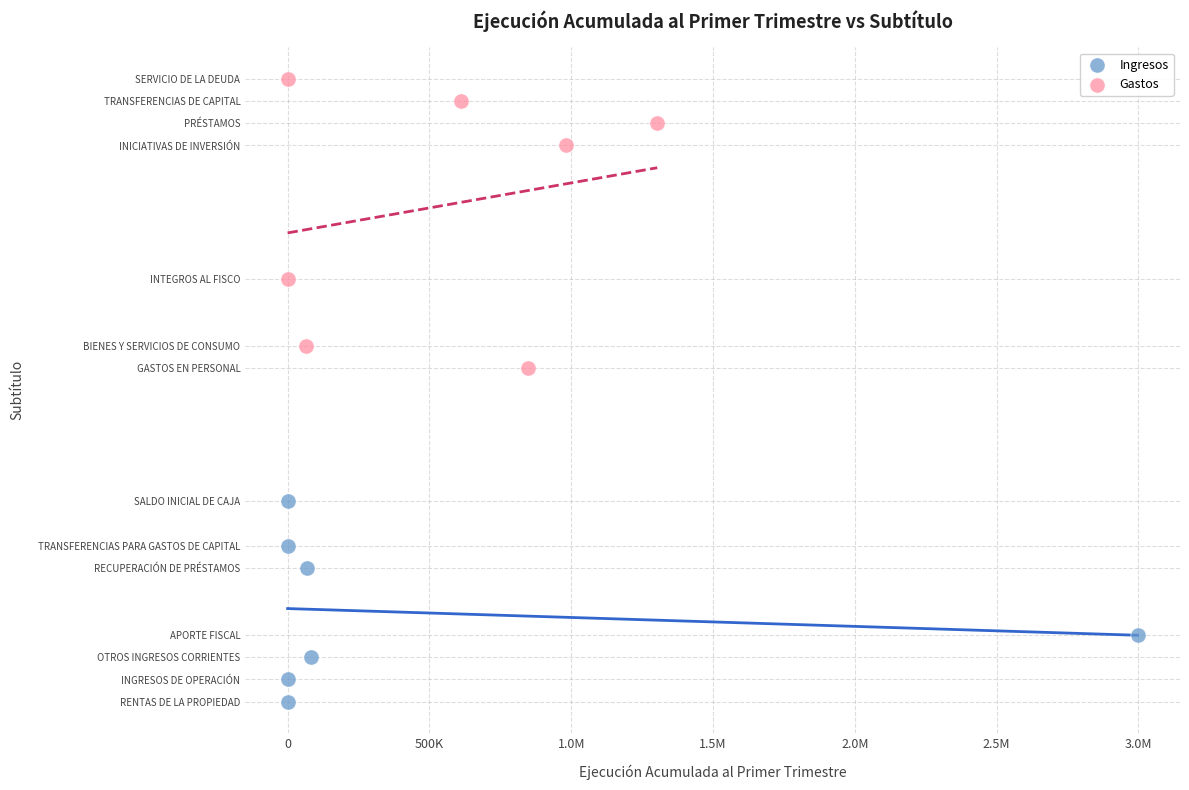

Which series contains the highest Y value?

Gastos